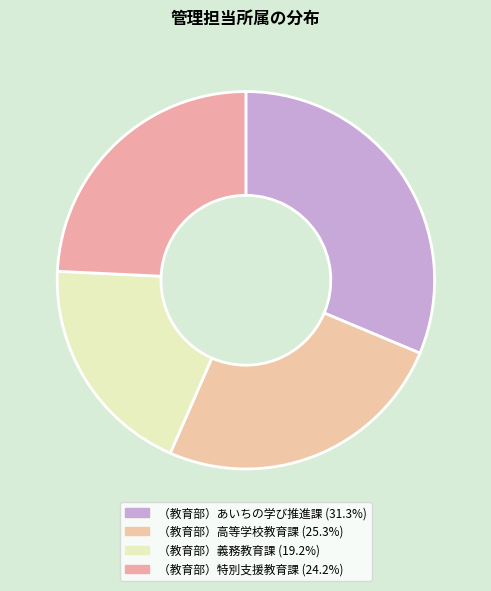

How many slices are in this pie chart?

4